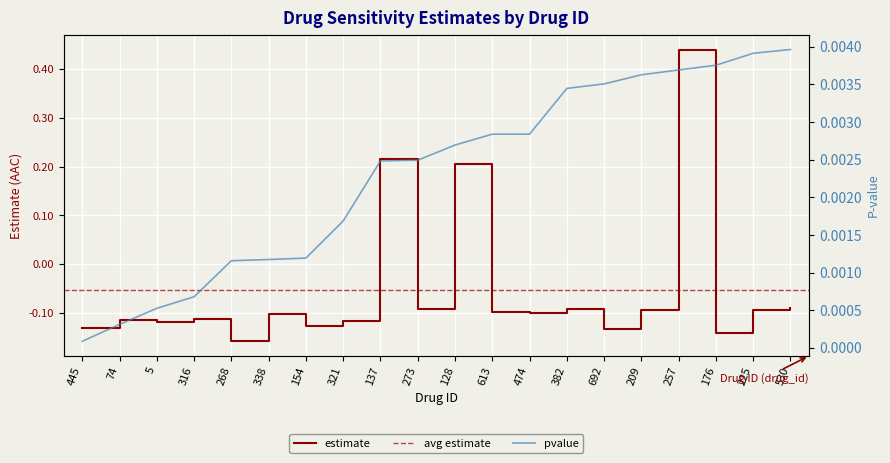

How many values exceed 0?

3